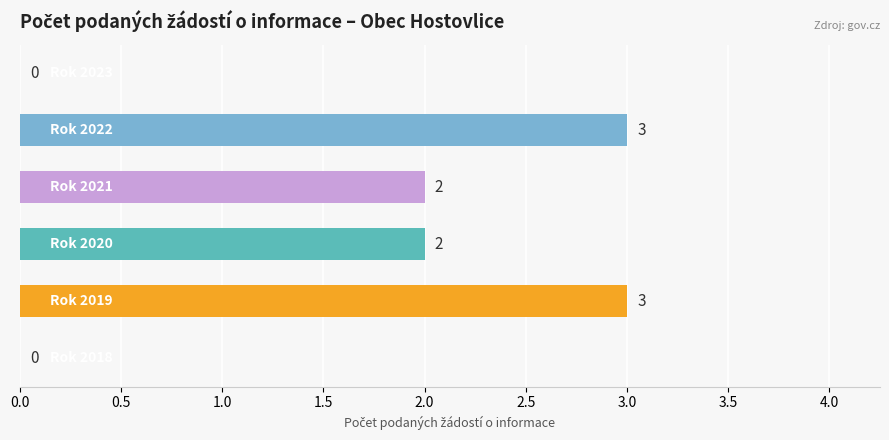

What is the sum of all values?

10